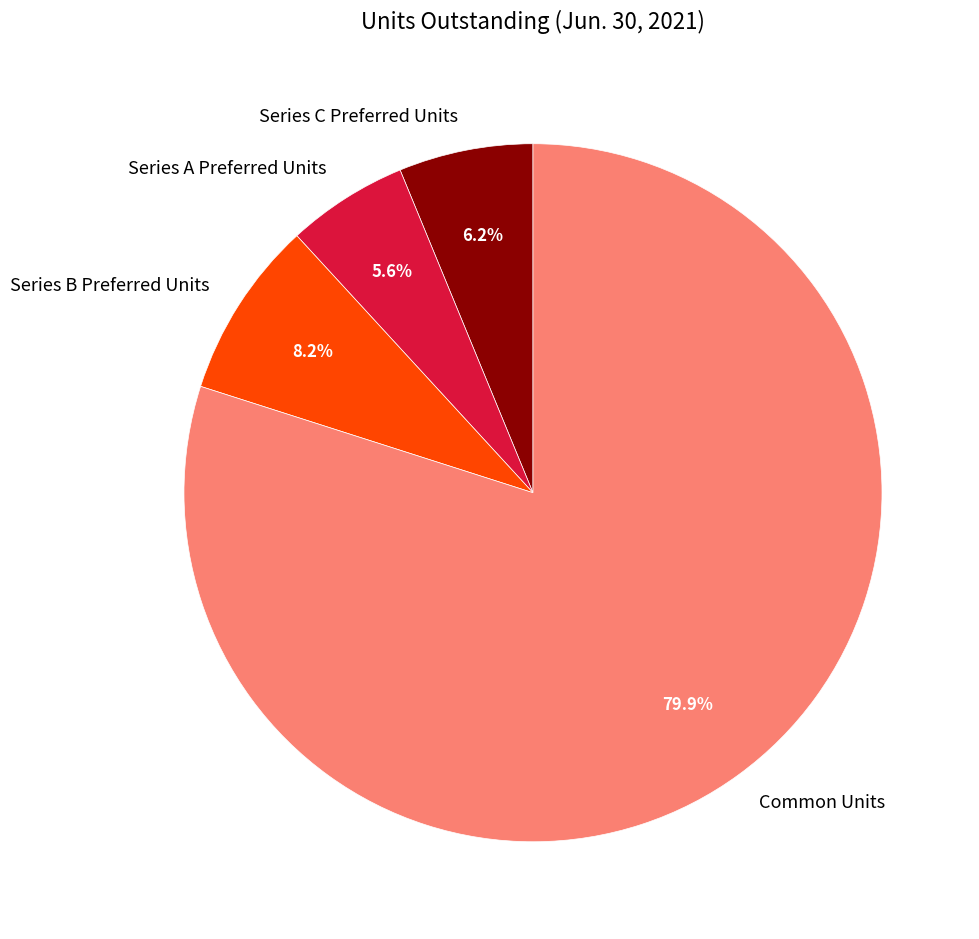

Rank the categories by value from lowest to highest.

Series A Preferred Units, Series C Preferred Units, Series B Preferred Units, Common Units